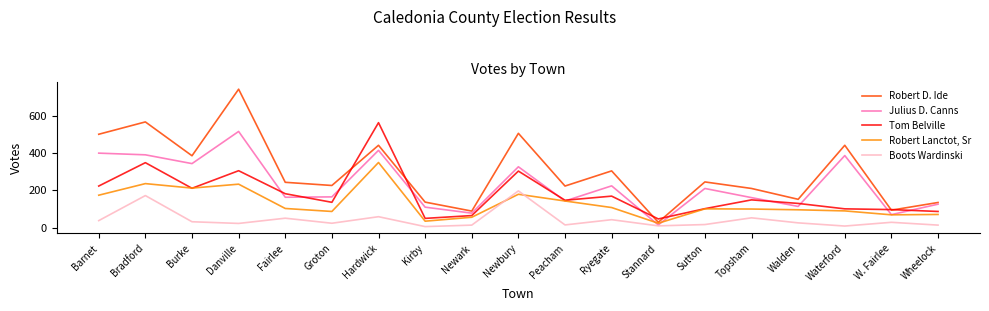

List the series in order of their overall mean, lowest first.

Boots Wardinski, Robert Lanctot, Sr, Tom Belville, Julius D. Canns, Robert D. Ide